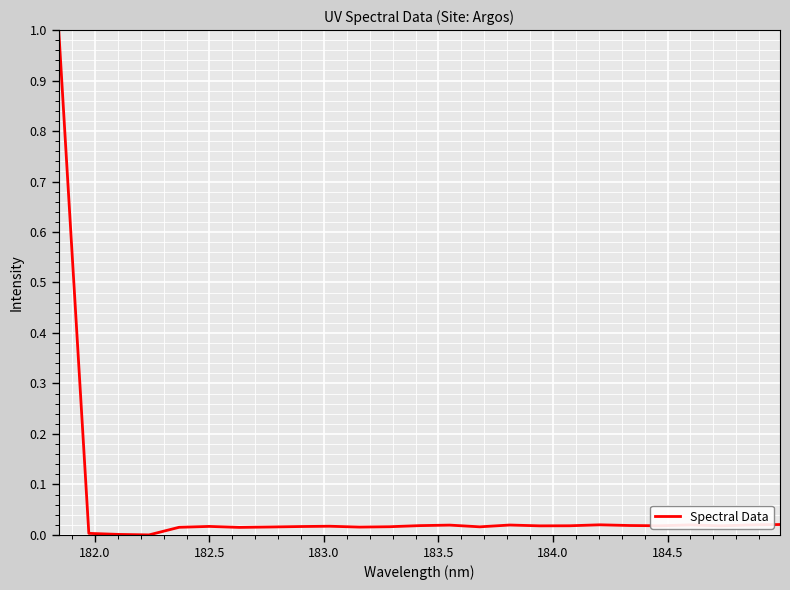

What is the maximum value shown in the chart?

1.0